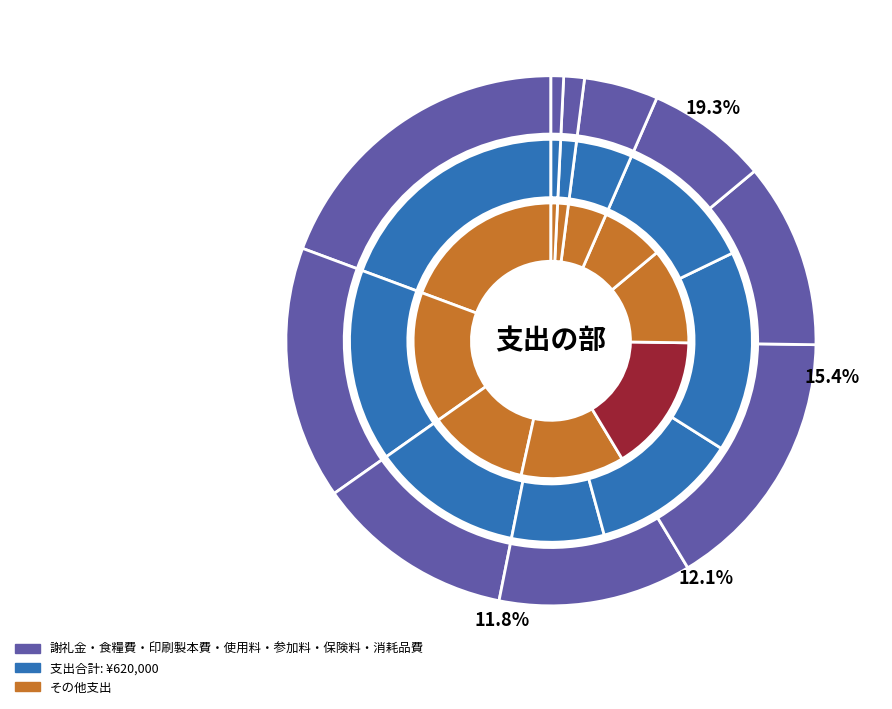

What is the change in value from 謝礼金 to 燃料費?

-115090